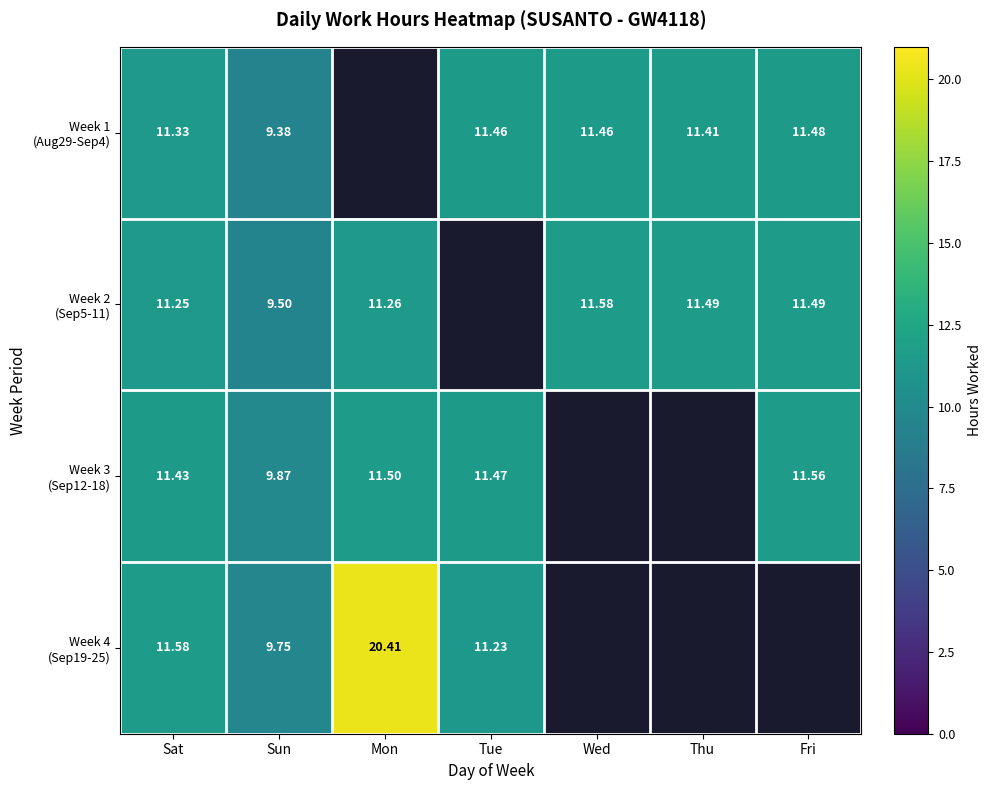

What is the maximum value for Week 2 (Sep5-11)?

11.6